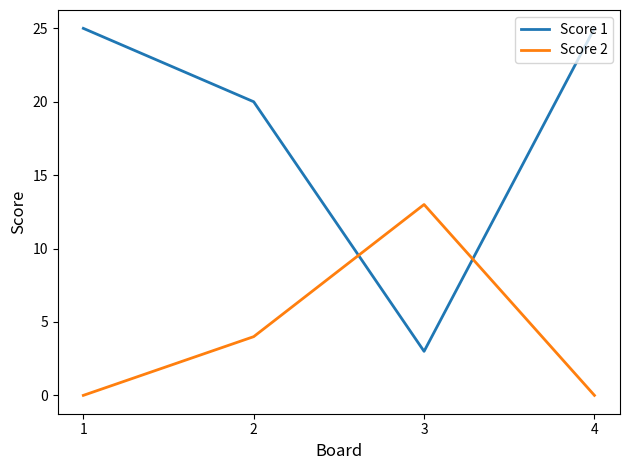

Reading left to right, transcribe all the data shown in this chart.

Score 1: 25	20	3	25
Score 2: 0	4	13	0